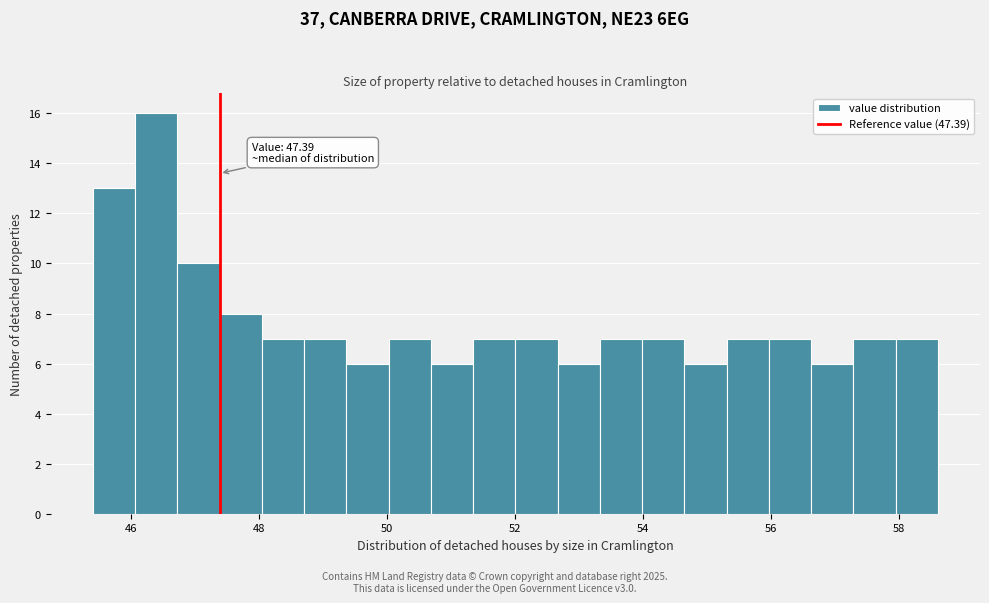

Around what value on the x-axis is the tallest bar? Give the approximate position of its centre, as read against the axis.

46.4